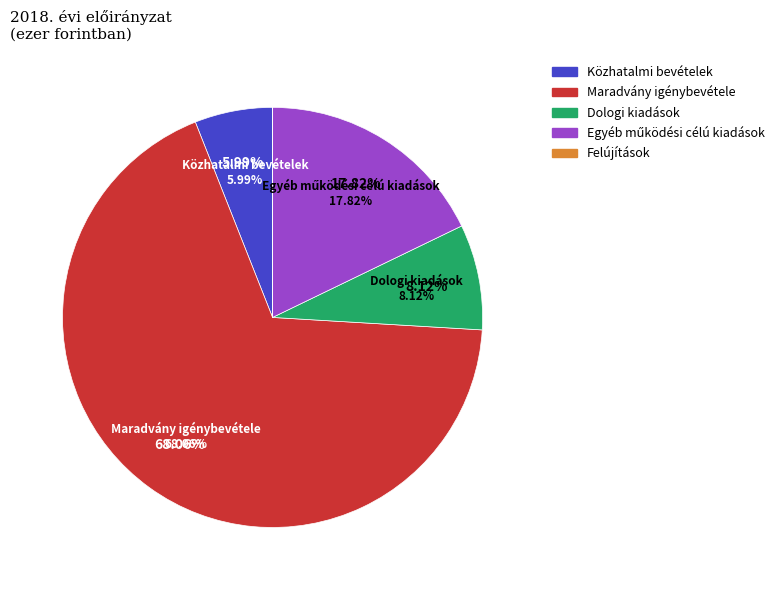

How many segments does this pie chart have?

5